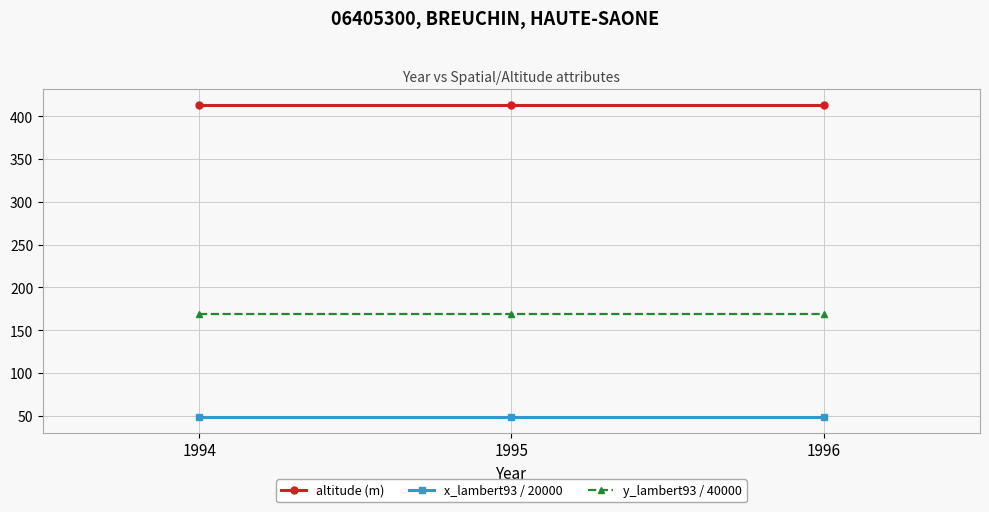

Reading left to right, what are all the values shown in this chart?

altitude (m): 413.0	413.0	413.0
x_lambert93 / 20000: 48.5	48.5	48.5
y_lambert93 / 40000: 169.0	169.0	169.0